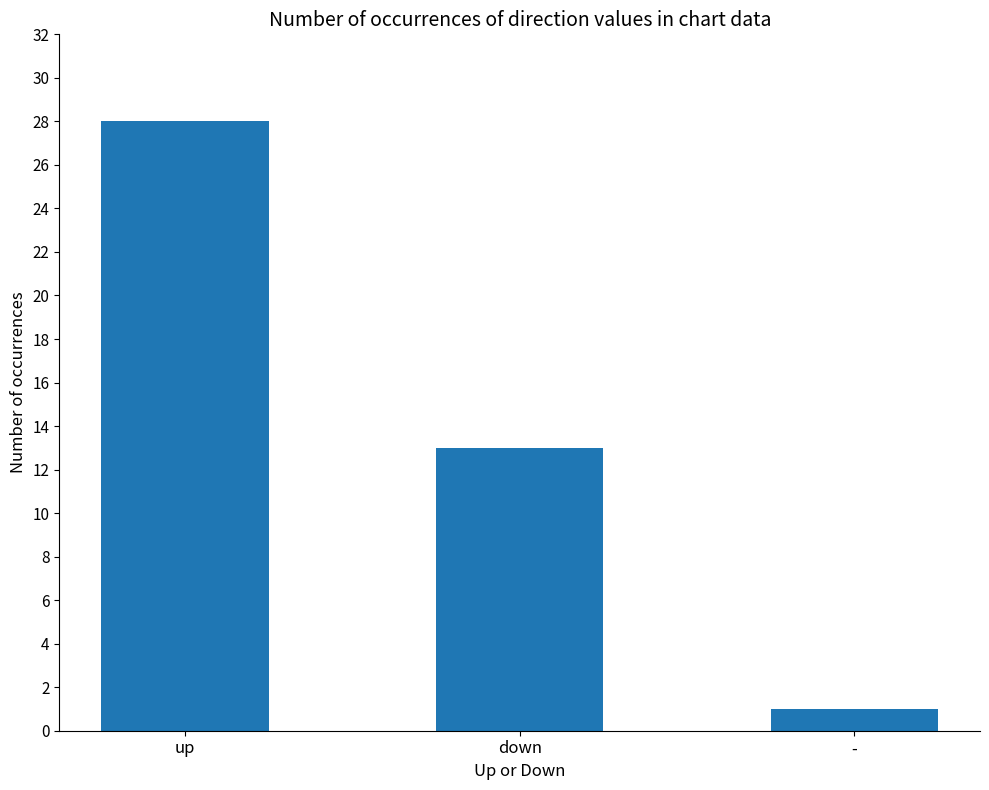

What position from the right is -?

1